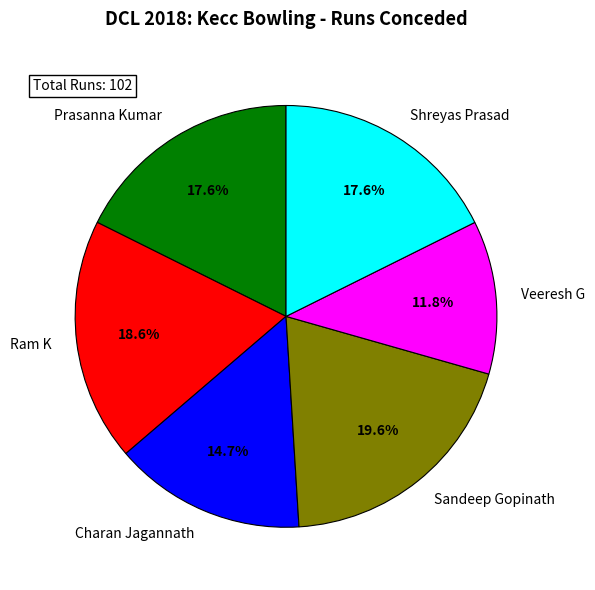

To the nearest percent, what percentage of the pie is Shreyas Prasad?

18%